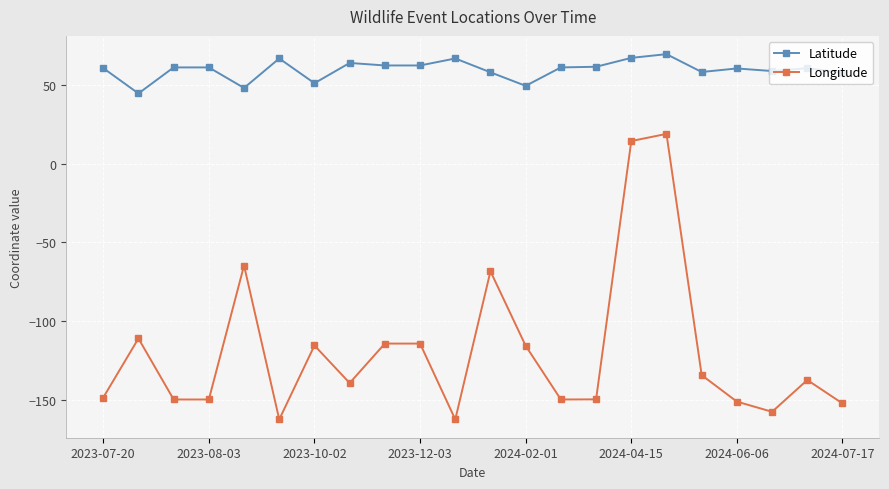

What is the value of the Latitude point at the 12th from the left?

58.1